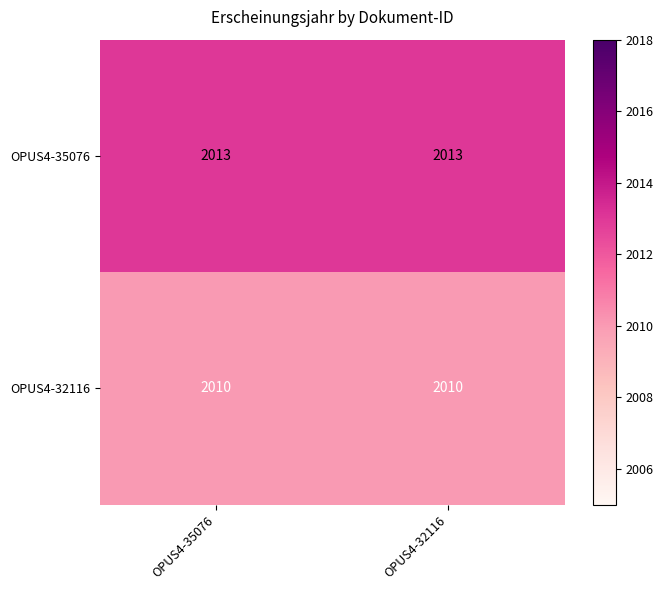

Count the number of data series in this chart.

2